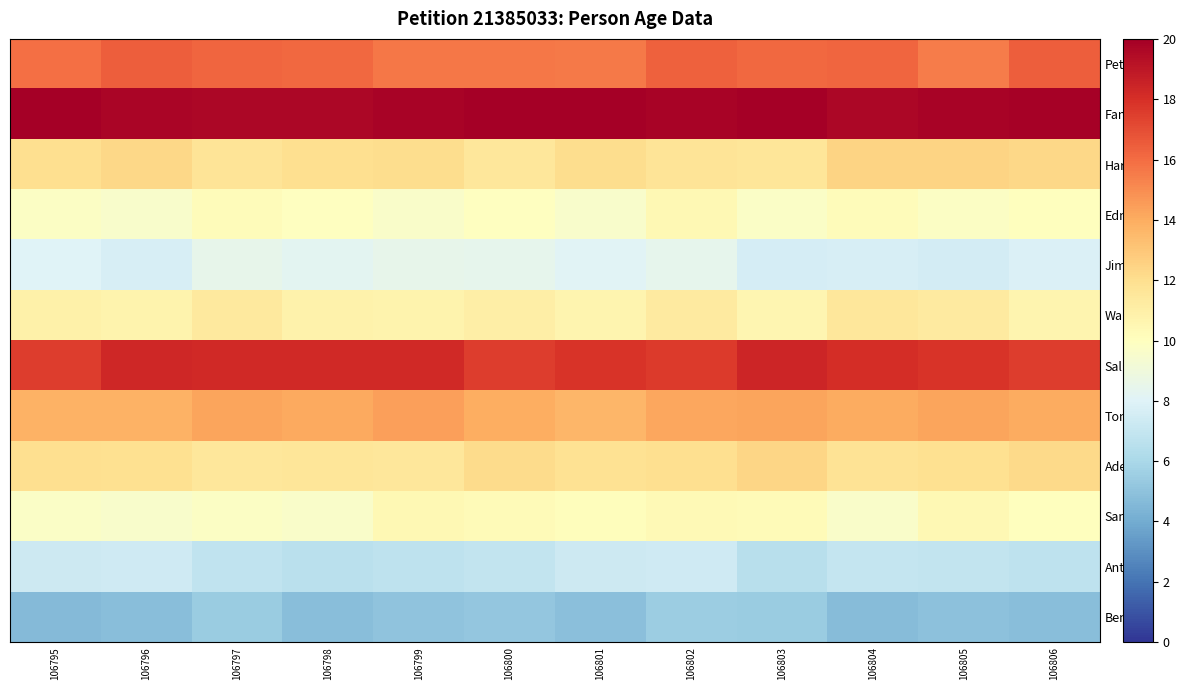

Reading left to right, list all the values displayed in this chart.

Peter: 106795=15.9	106796=16.5	106797=16.2	106798=16.1	106799=15.7	106800=15.7	106801=15.6	106802=16.4	106803=16.1	106804=16.2	106805=15.5	106806=16.5
Fanny: 106795=20.0	106796=19.7	106797=19.7	106798=19.7	106799=19.8	106800=20.0	106801=19.9	106802=19.8	106803=20.0	106804=19.6	106805=19.8	106806=19.9
Harriet: 106795=12.0	106796=12.3	106797=11.7	106798=12.0	106799=12.1	106800=11.5	106801=12.1	106802=11.7	106803=11.6	106804=12.4	106805=12.5	106806=12.3
Edmond: 106795=9.8	106796=9.6	106797=10.2	106798=9.9	106799=9.6	106800=10.0	106801=9.5	106802=10.4	106803=9.8	106804=10.2	106805=9.8	106806=10.0
Jim: 106795=8.0	106796=7.7	106797=8.5	106798=8.3	106799=8.4	106800=8.4	106801=8.1	106802=8.4	106803=7.6	106804=7.7	106805=7.5	106806=7.8
Warner: 106795=10.9	106796=10.8	106797=11.3	106798=10.9	106799=10.8	106800=11.0	106801=10.6	106802=11.3	106803=10.6	106804=11.5	106805=11.3	106806=10.7
Sally: 106795=17.5	106796=18.3	106797=18.2	106798=18.2	106799=18.3	106800=17.6	106801=17.9	106802=17.6	106803=18.4	106804=18.1	106805=17.8	106806=17.6
Tom: 106795=13.8	106796=13.8	106797=14.2	106798=14.1	106799=14.4	106800=14.0	106801=13.6	106802=14.2	106803=14.3	106804=14.1	106805=14.3	106806=14.0
Adeline: 106795=12.0	106796=11.9	106797=11.5	106798=11.6	106799=11.5	106800=12.1	106801=11.8	106802=12.0	106803=12.4	106804=11.7	106805=11.9	106806=12.3
Sam: 106795=9.7	106796=9.6	106797=9.8	106798=9.7	106799=10.4	106800=10.3	106801=10.1	106802=10.4	106803=10.3	106804=9.7	106805=10.4	106806=10.0
Anthony: 106795=7.3	106796=7.4	106797=6.8	106798=6.6	106799=6.7	106800=6.9	106801=7.3	106802=7.4	106803=6.5	106804=7.0	106805=6.9	106806=6.7
Ben: 106795=4.6	106796=4.8	106797=5.4	106798=4.8	106799=5.0	106800=5.2	106801=4.9	106802=5.5	106803=5.5	106804=4.8	106805=5.0	106806=4.8